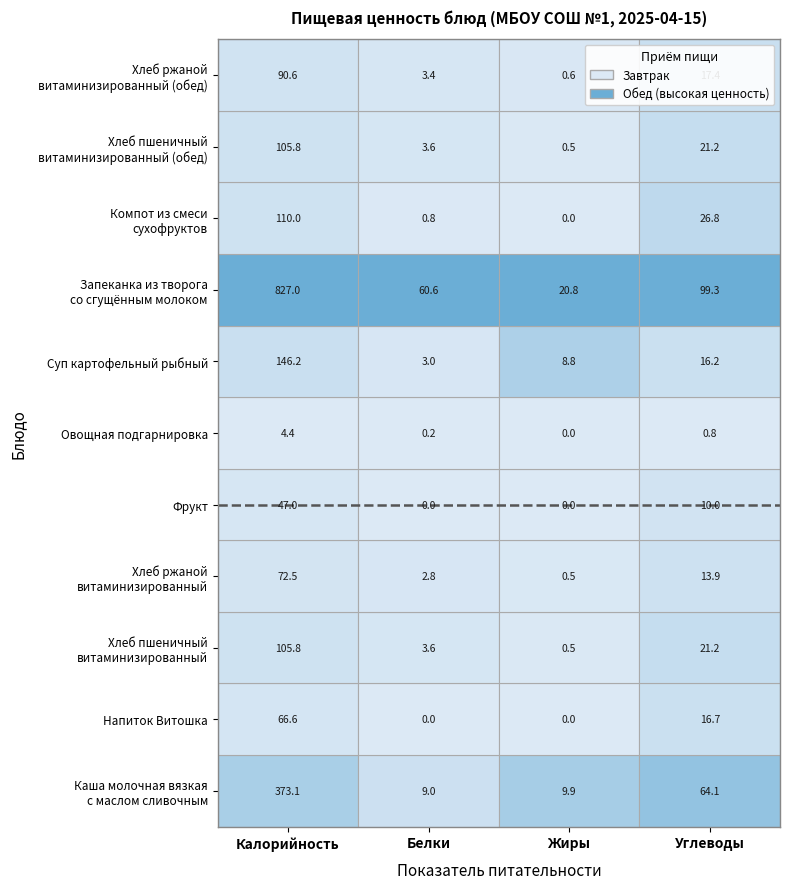

Read the Углеводы value at 1.

16.7